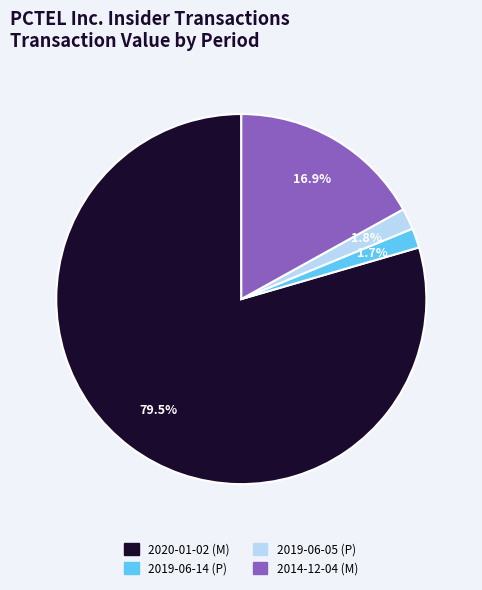

How many segments does this pie chart have?

4